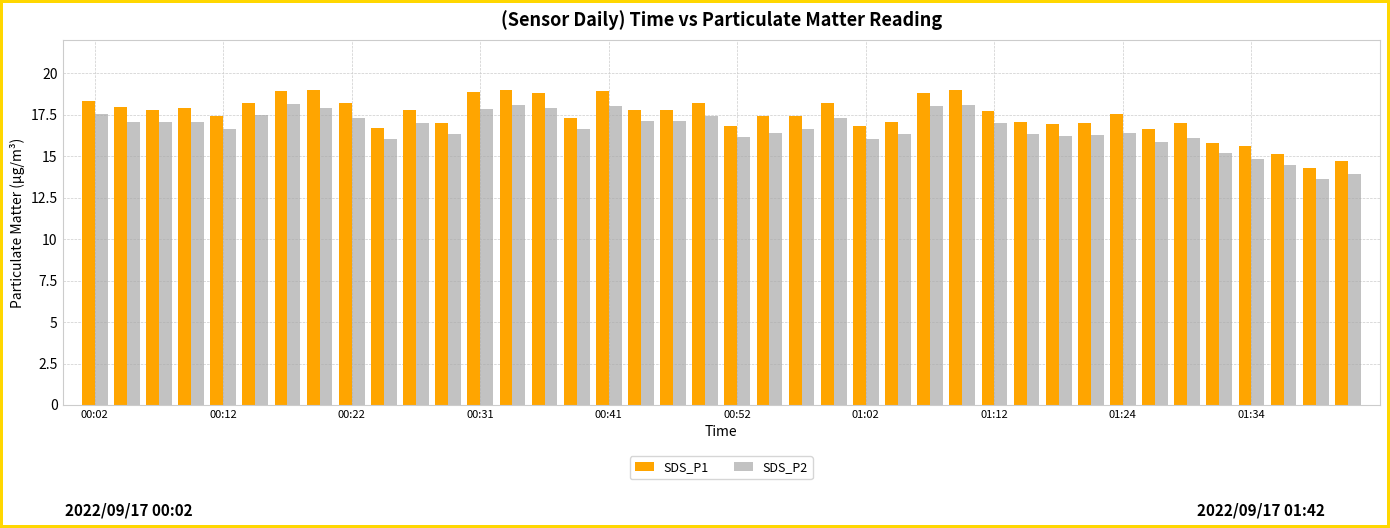

What is the lowest value of the SDS_P2 series?

13.6